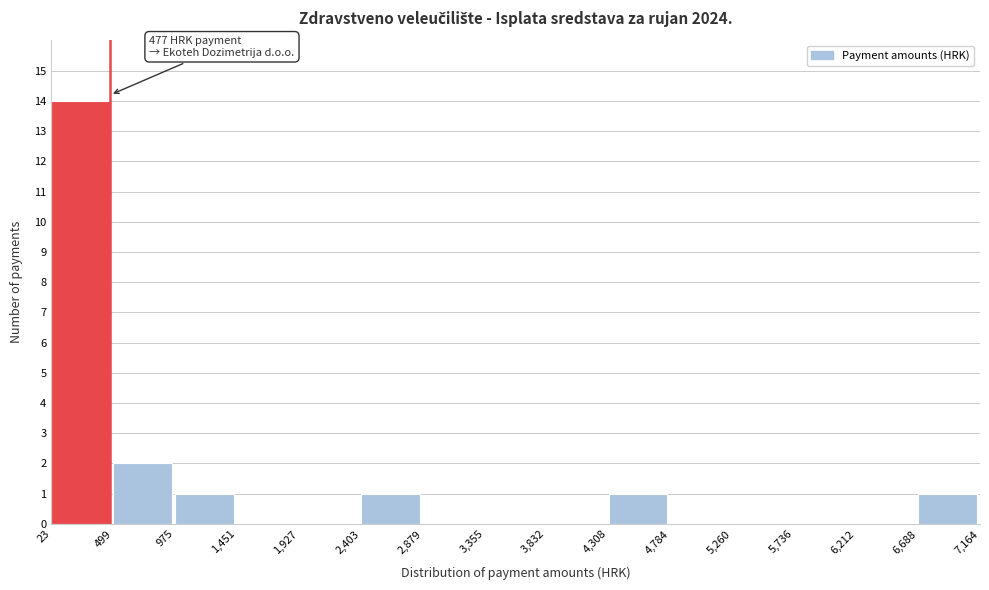

Over which range of the x-axis is the bar tallest?

23 to 499